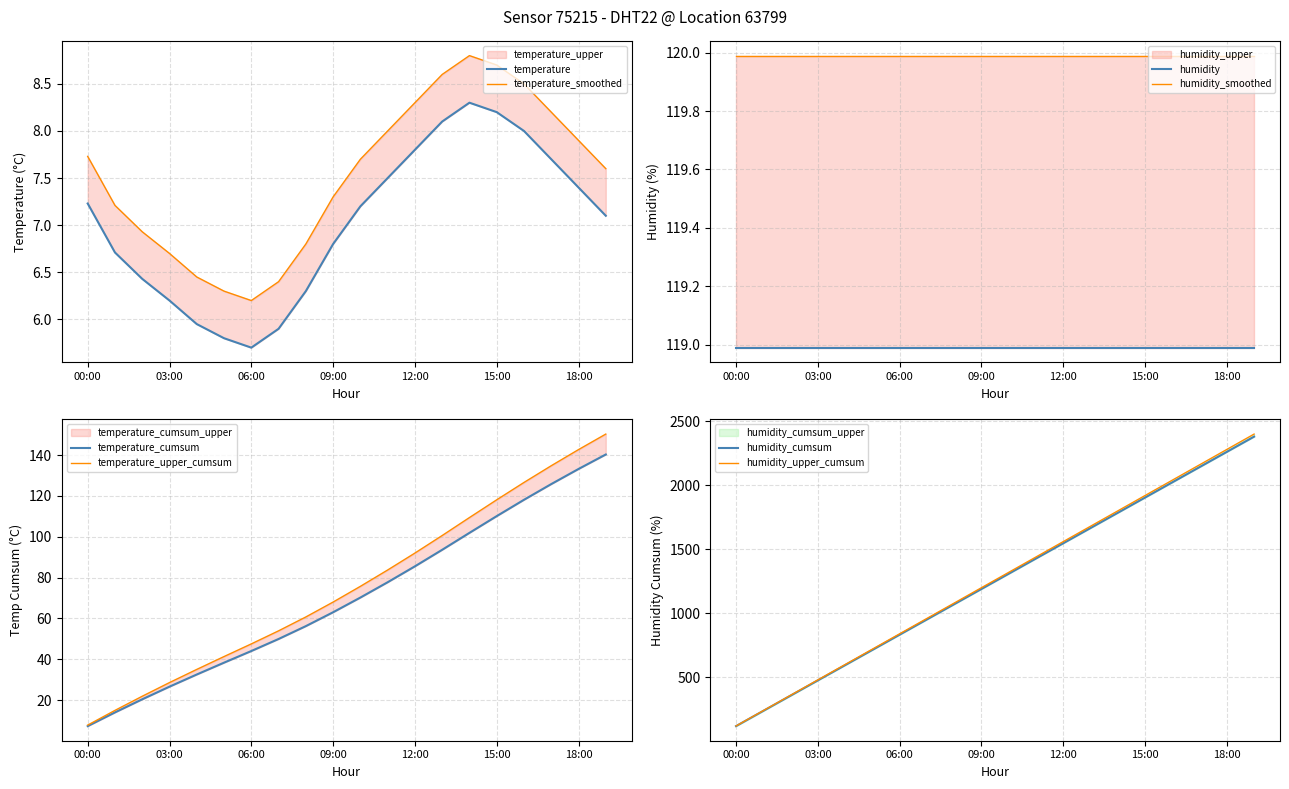

What position from the left is 13:00?

14